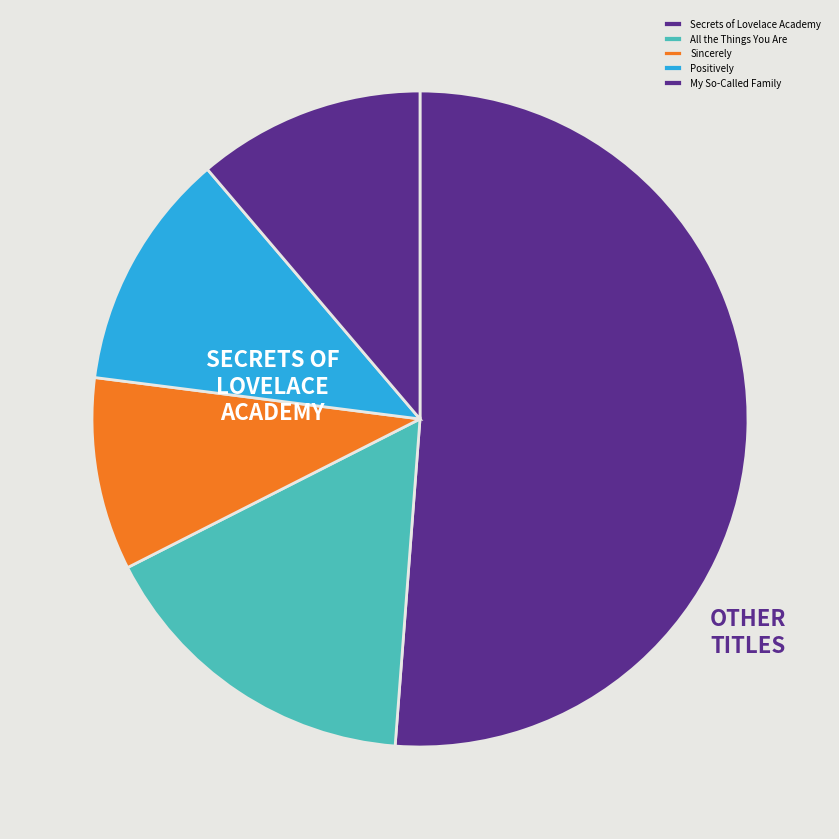

What percentage is the My So-Called Family slice, to the nearest percent?

11%